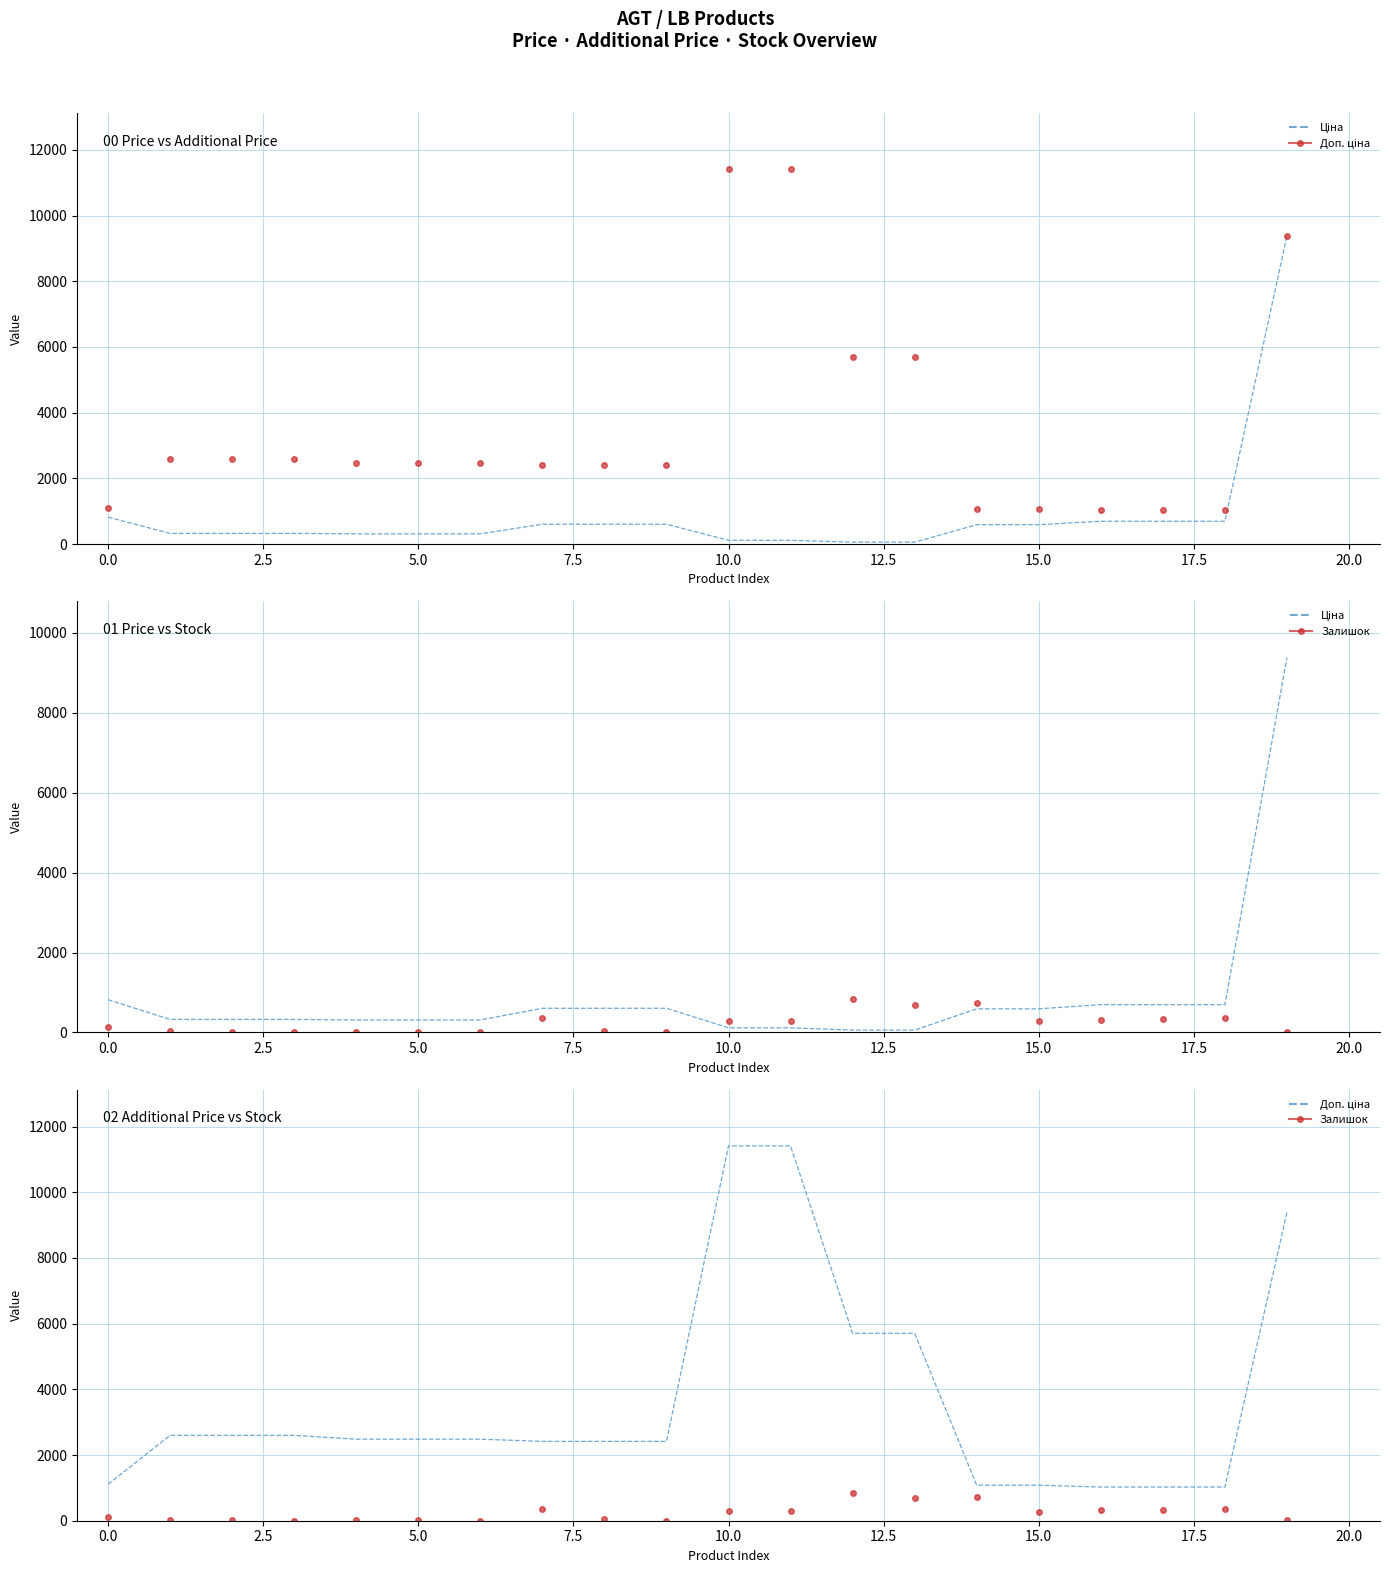

Reading left to right, what are all the values shown in this chart?

Ціна: 818.5	324.8	324.8	324.8	310.3	310.3	310.3	603.7	603.7	603.7	114.1	114.1	57.0	57.0	589.9	589.9	693.7	693.7	693.7	9384.0
Доп. ціна: 1109.2	2598.3	2598.3	2598.3	2482.4	2482.4	2482.4	2414.8	2414.8	2414.8	11410.0	11410.0	5705.0	5705.0	1081.7	1081.7	1024.6	1024.6	1024.6	9384.0
Залишок: 125.0	37.0	15.0	4.0	14.0	10.0	4.0	358.0	38.0	1.0	289.0	290.0	845.0	683.0	736.0	273.0	318.0	335.0	348.0	18.0